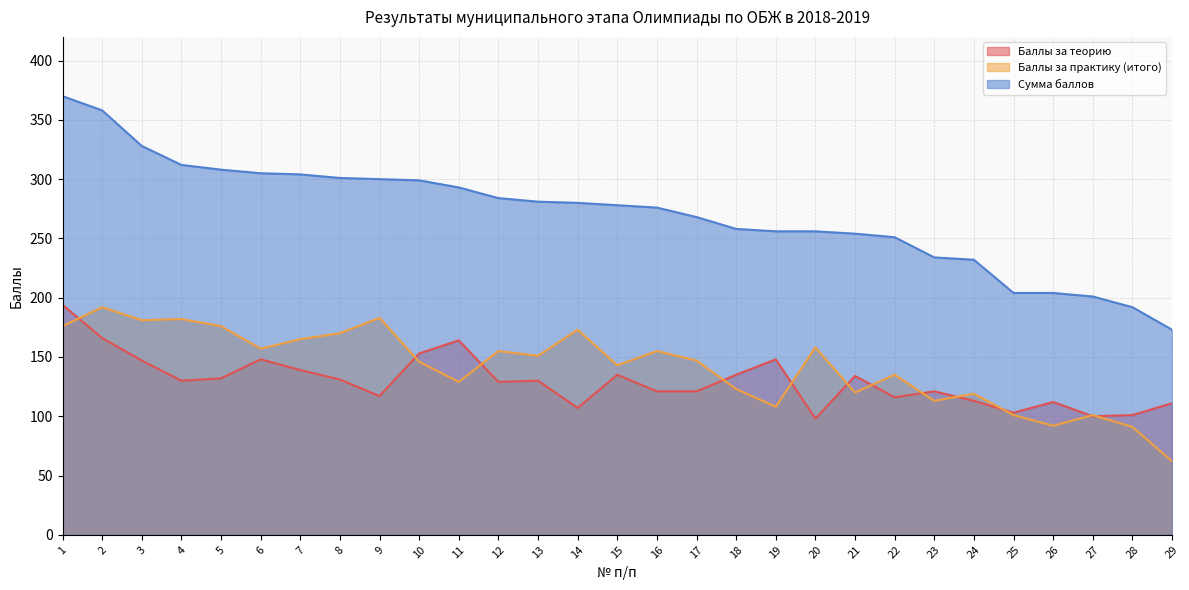

The Баллы за практику (итого) series shows 88 at 8. True or false?

False